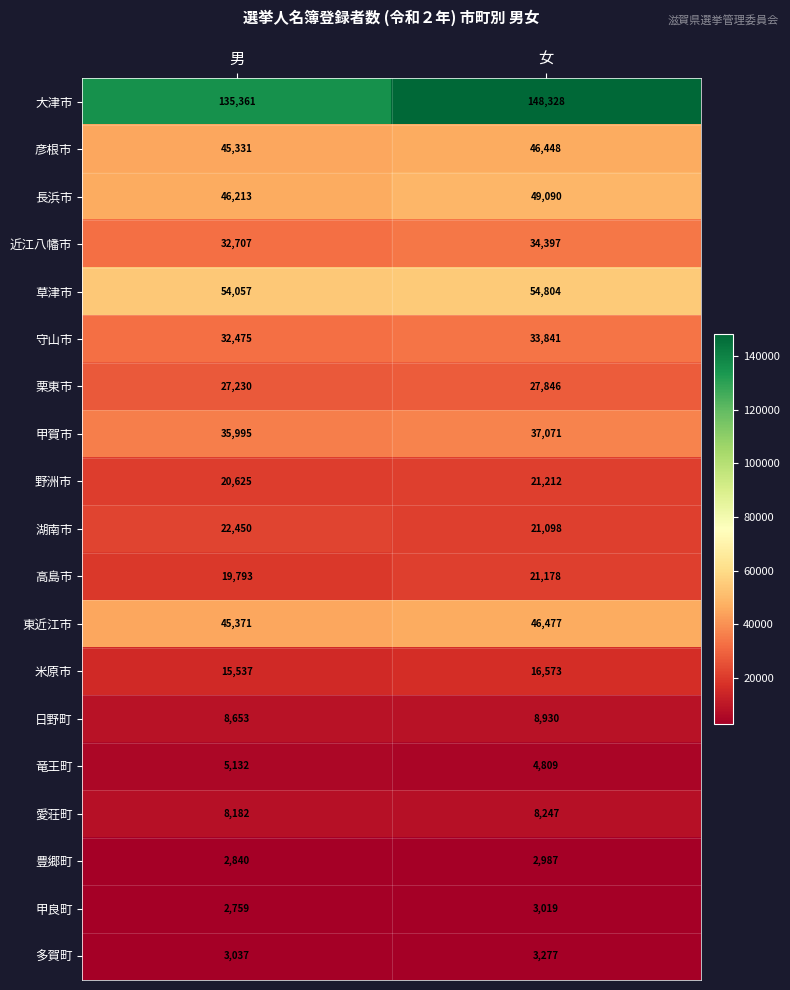

The value of 彦根市 at 女 is 63733. True or false?

False